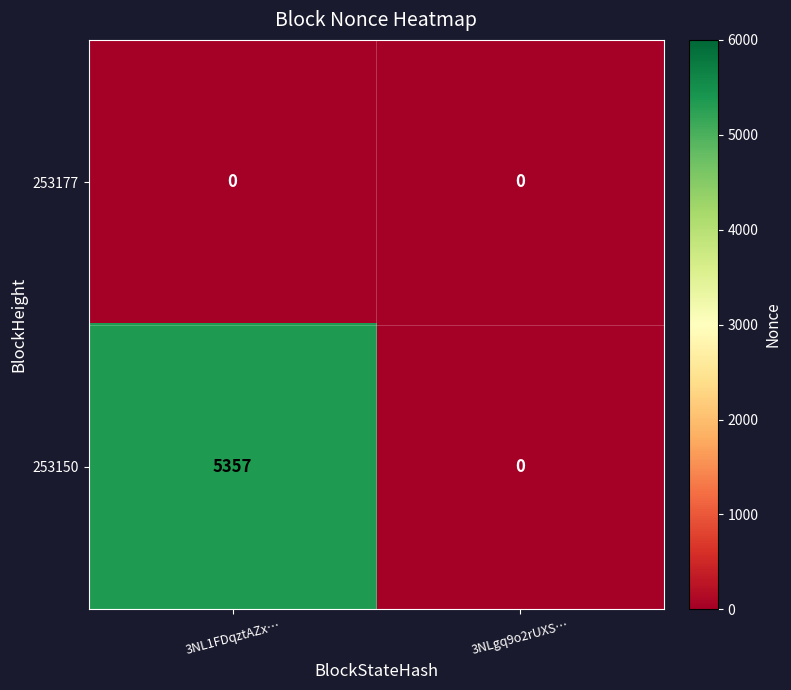

Count the number of data series in this chart.

2